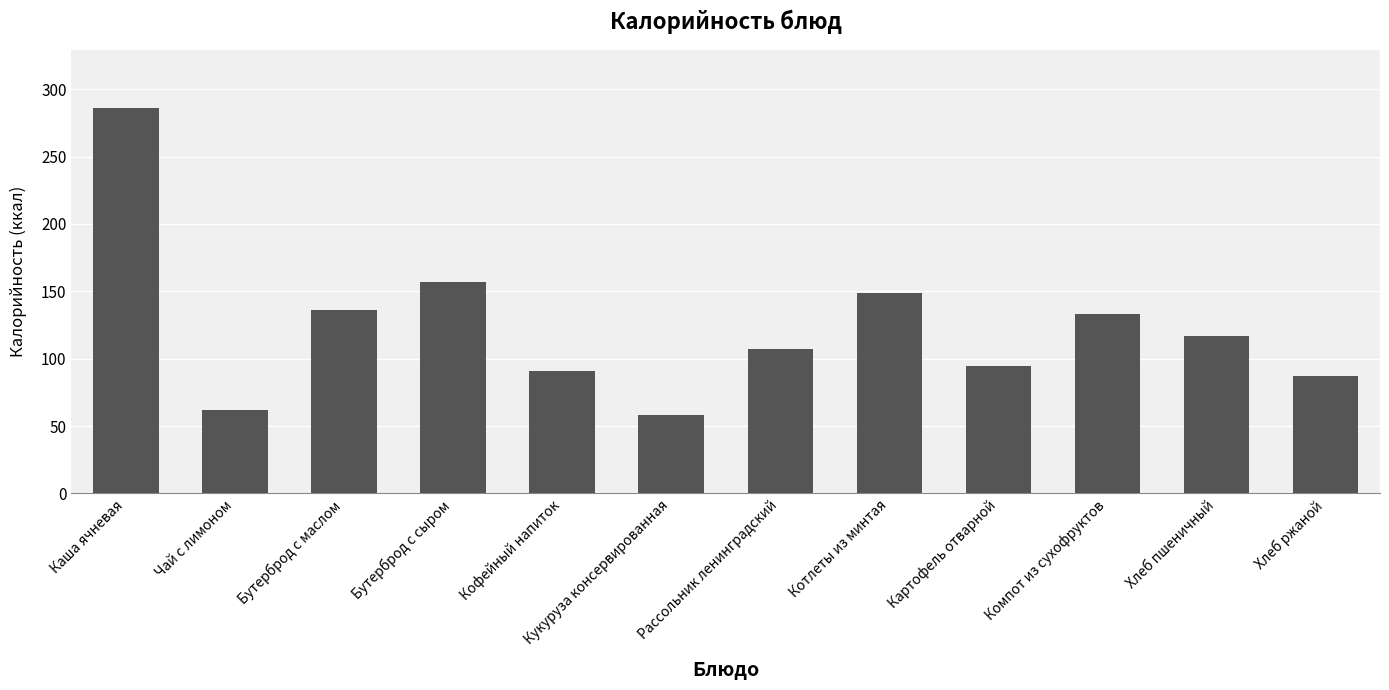

List the labels in order of value, largest first.

Каша ячневая, Бутерброд с сыром, Котлеты из минтая, Бутерброд с маслом, Компот из сухофруктов, Хлеб пшеничный, Рассольник ленинградский, Картофель отварной, Кофейный напиток, Хлеб ржаной, Чай с лимоном, Кукуруза консервированная